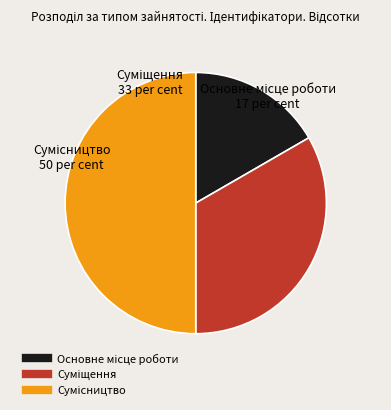

To the nearest percent, what is the difference between the Суміщення and Сумісництво slice percentages?

17%